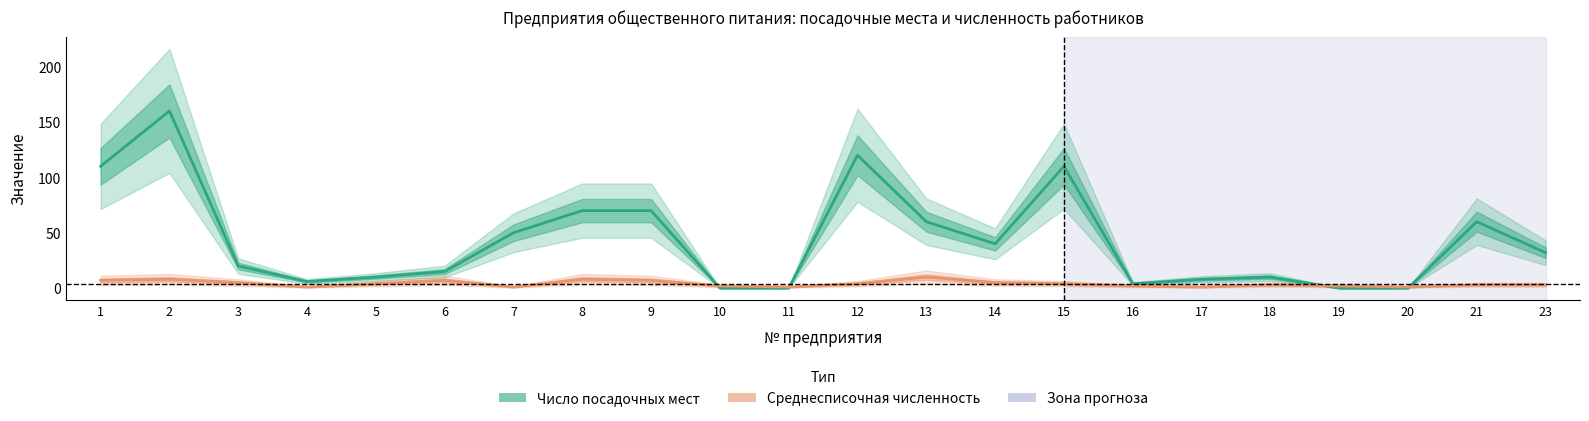

What is the lowest value of the Среднесписочная численность работников series?

1